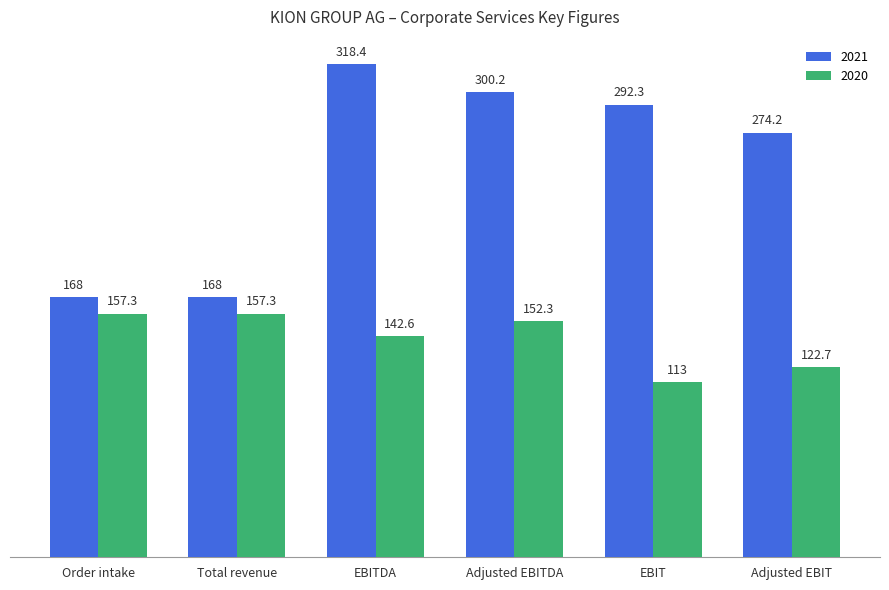

List the series in order of their peak value, highest first.

2021, 2020